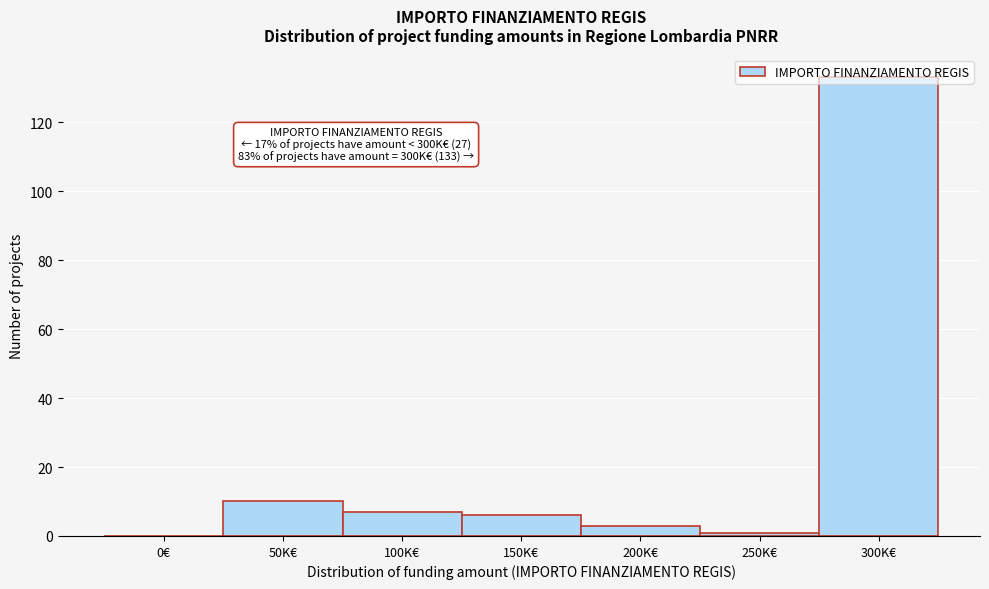

What is the change in value from 0€ to 150K€?

+6